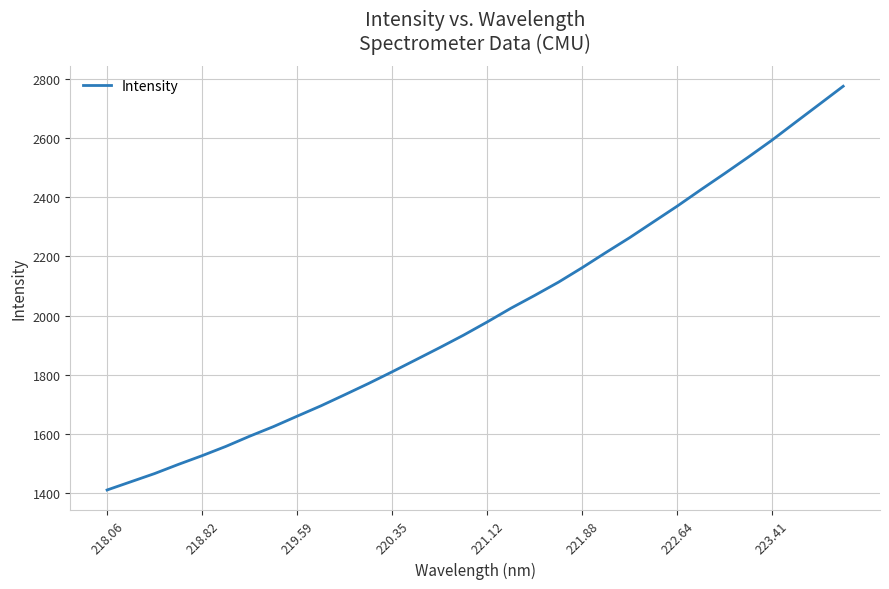

What is the greatest value displayed?

2773.9